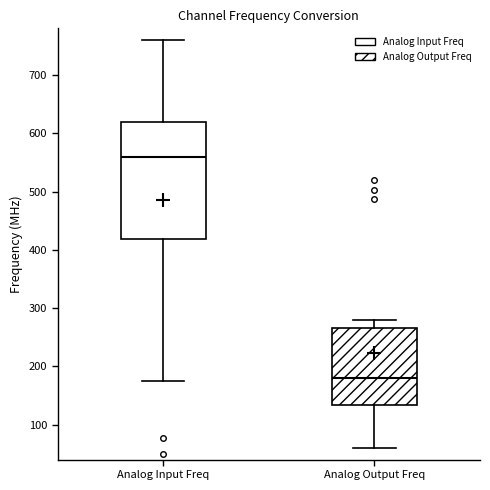

Reading left to right, transcribe this box plot: for each box, give where its median line is, the range the box spans, and where its two whiskers end, as read against the y-axis. The values are not printed on the chart, so give them approximately, as read against the axis.

Analog Input Freq: median 560, box 420 to 620, whiskers 180 to 760
Analog Output Freq: median 180, box 130 to 270, whiskers 60 to 280